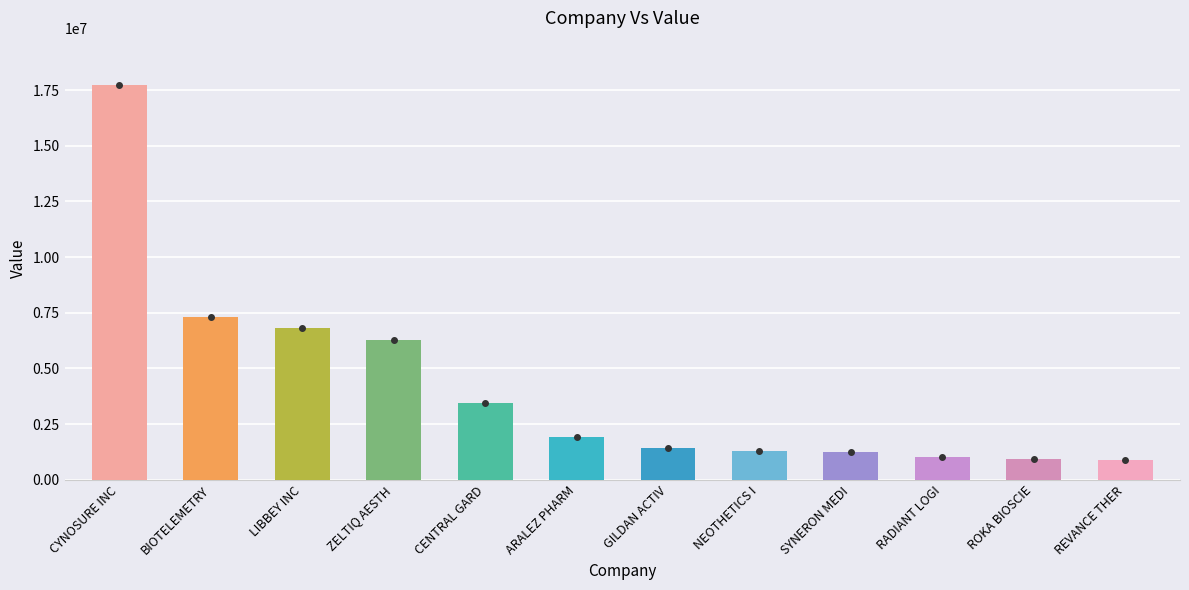

Which has a higher value, BIOTELEMETRY INC or CYNOSURE INC?

CYNOSURE INC